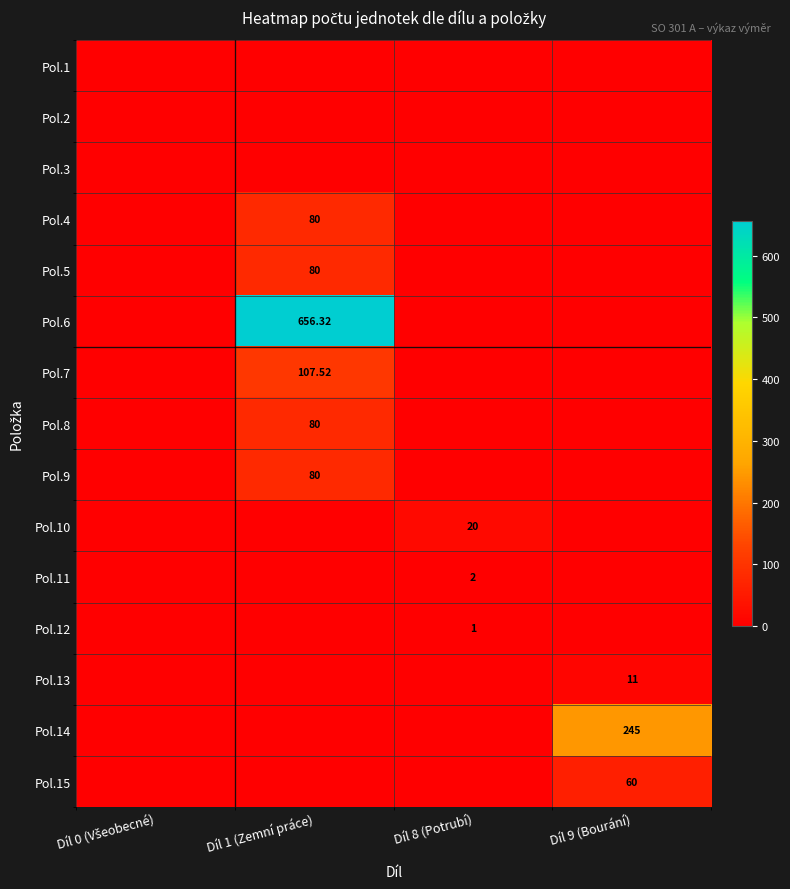

What is the average value of the Pol.14 series?

61.2